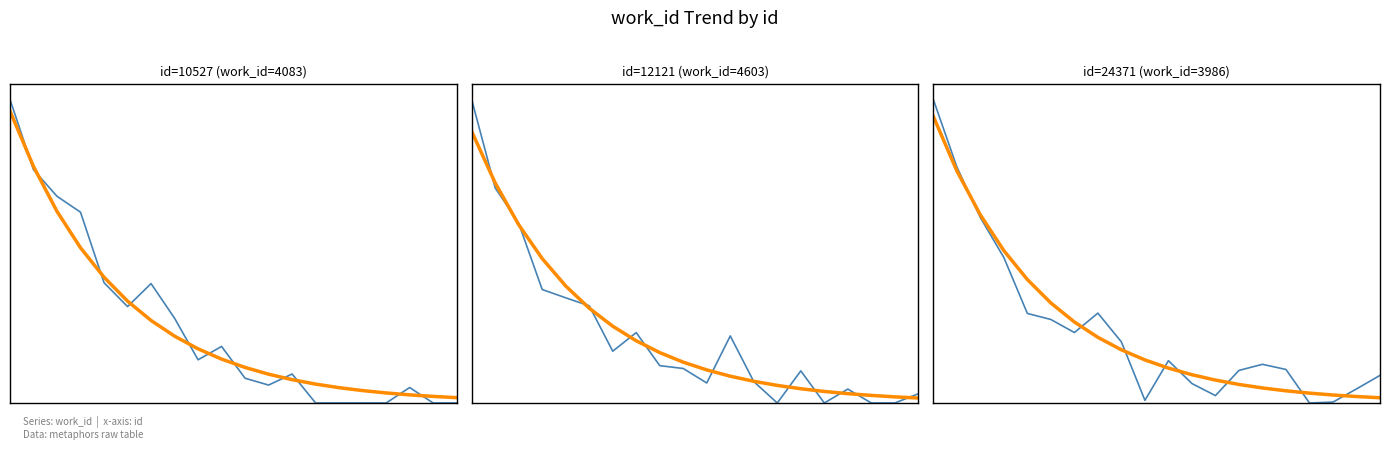

Rank the series by their maximum value, from highest to lowest.

work_id, trend